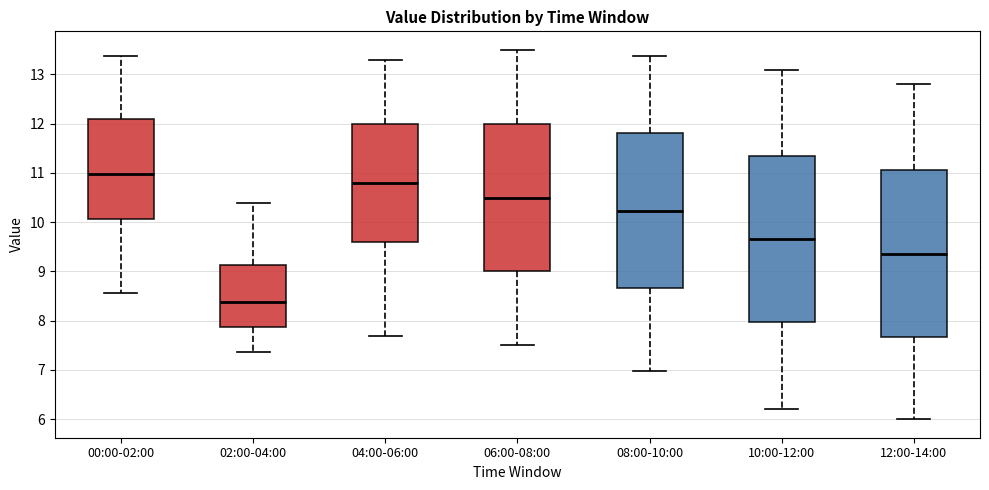

Where is the lower edge of the box for 12:00-14:00 on the y-axis? The values are not printed on the chart, so give them approximately, as read against the axis.

7.7